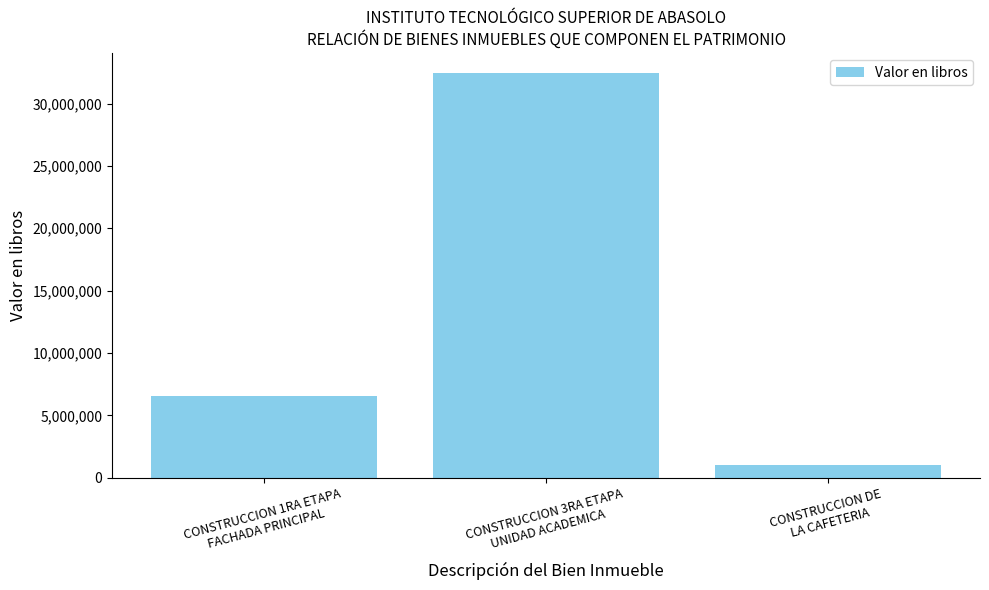

What is the difference between the maximum and second lowest values?

25864479.6